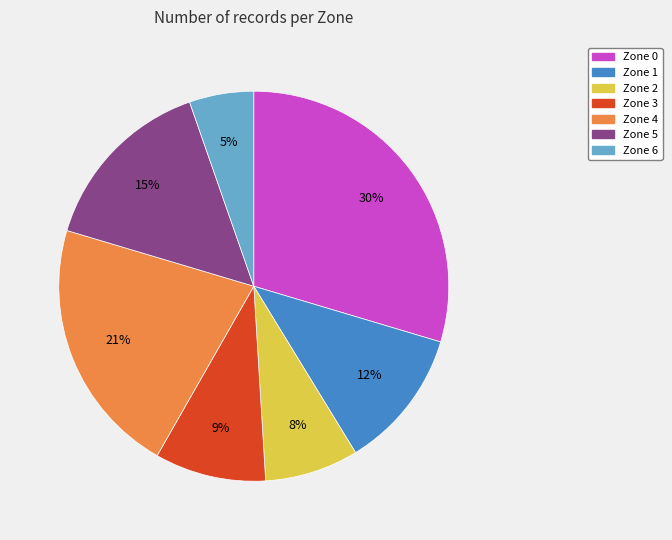

To the nearest percent, what portion does Zone 1 represent?

12%